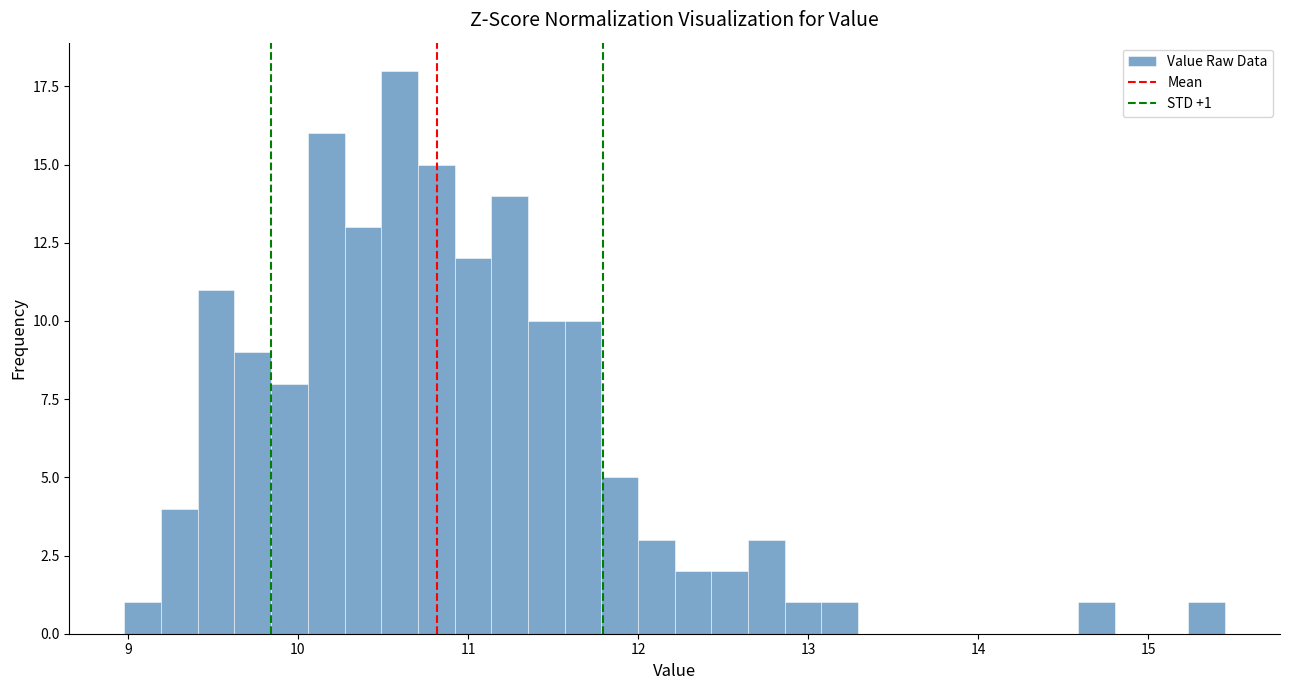

Read against the x-axis, roughly where is the centre of the tallest bar?

10.6